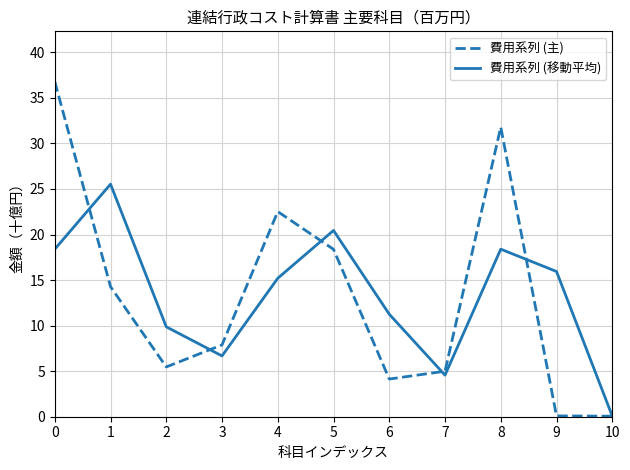

What is the average value of the 費用系列 (移動平均) series?

13.3